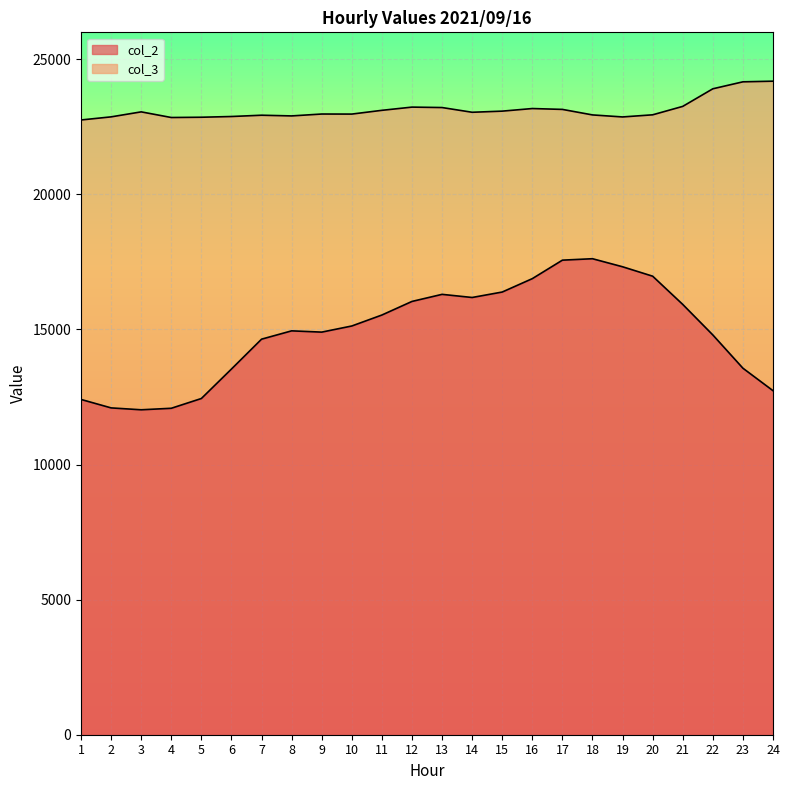

Rank the series at 16 from lowest to highest value.

col_2, col_3